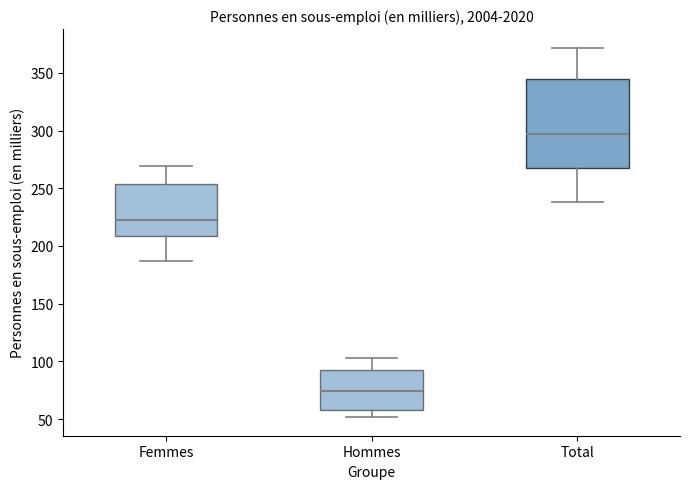

Which box has the highest median line?

Total